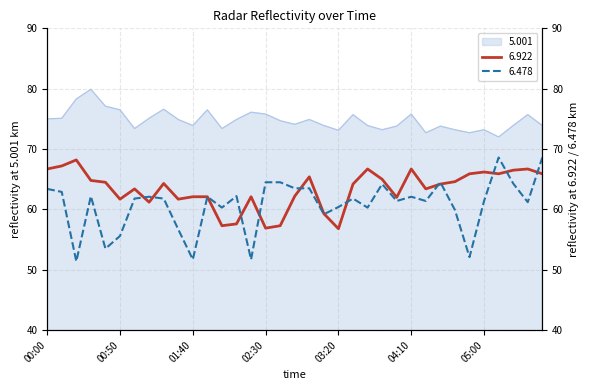

What is the average value of the 6.922 series?

63.3